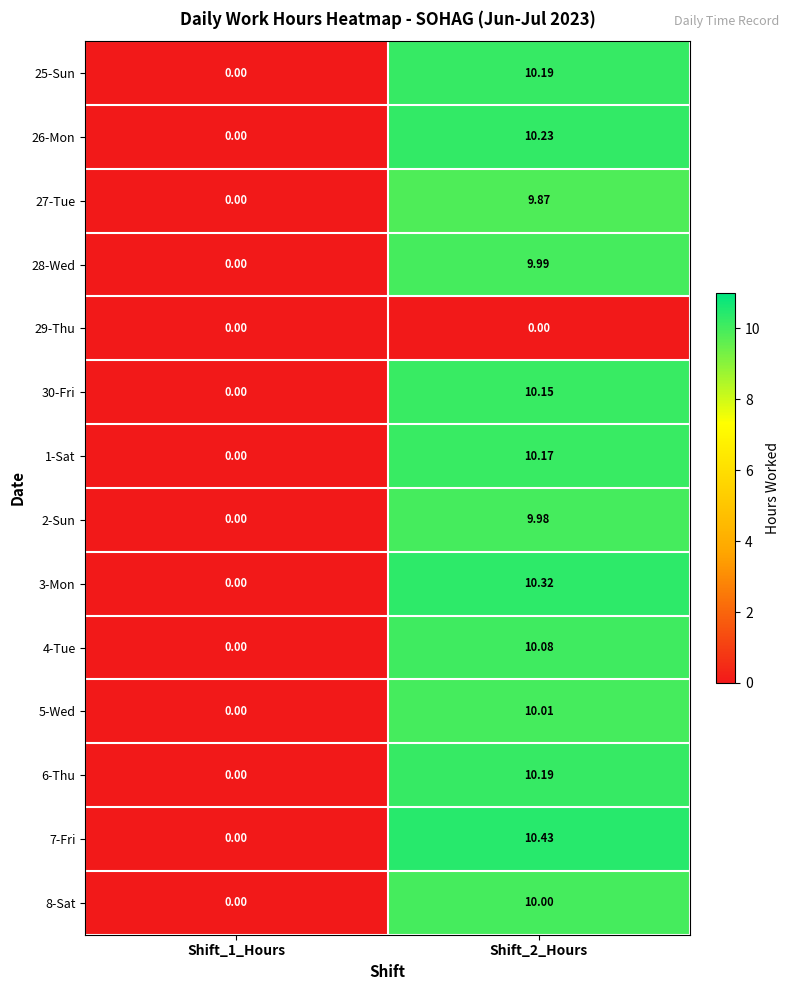

Is the value of 8-Sat at Shift_1_Hours greater than the value of 25-Sun at Shift_2_Hours?

No